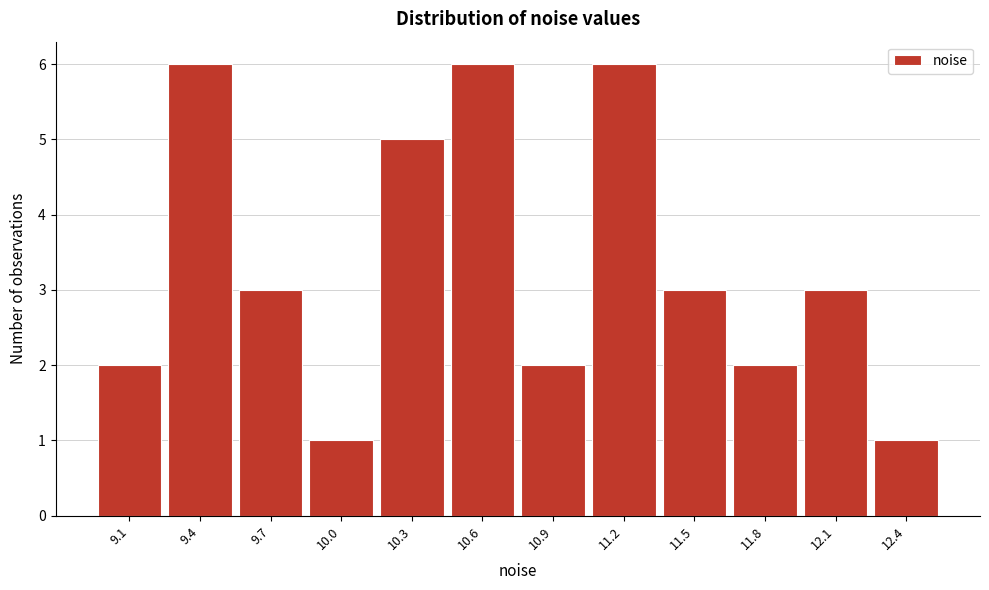

Reading left to right, transcribe all the data shown in this chart.

9.1=2	9.4=6	9.7=3	10.0=1	10.3=5	10.6=6	10.9=2	11.2=6	11.5=3	11.8=2	12.1=3	12.4=1